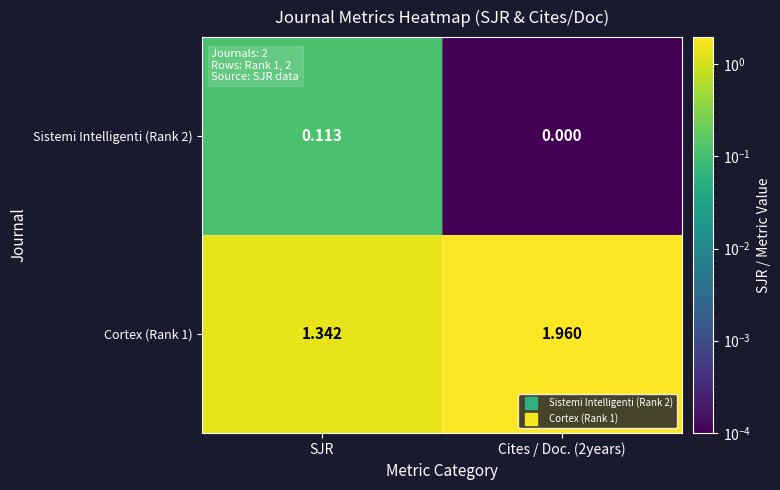

Is the value of Sistemi Intelligenti (Rank 2) at SJR greater than the value of Cortex (Rank 1) at SJR?

No